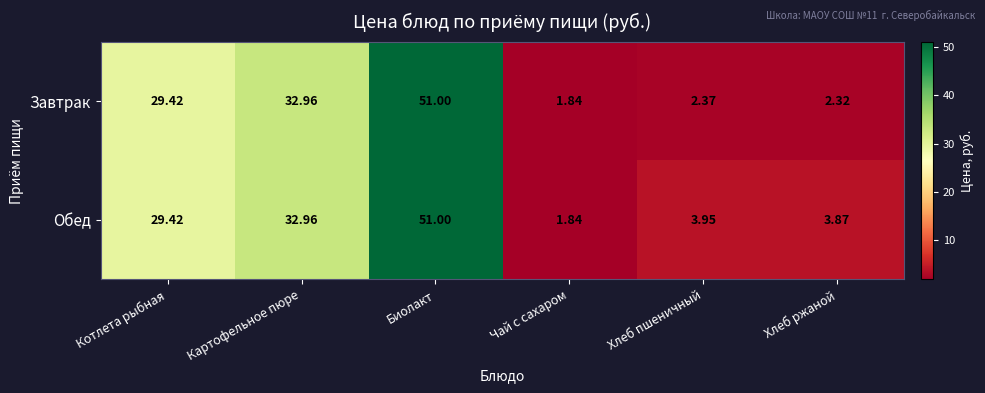

Is the value of Завтрак at Картофельное пюре greater than the value of Обед at Хлеб пшеничный?

Yes